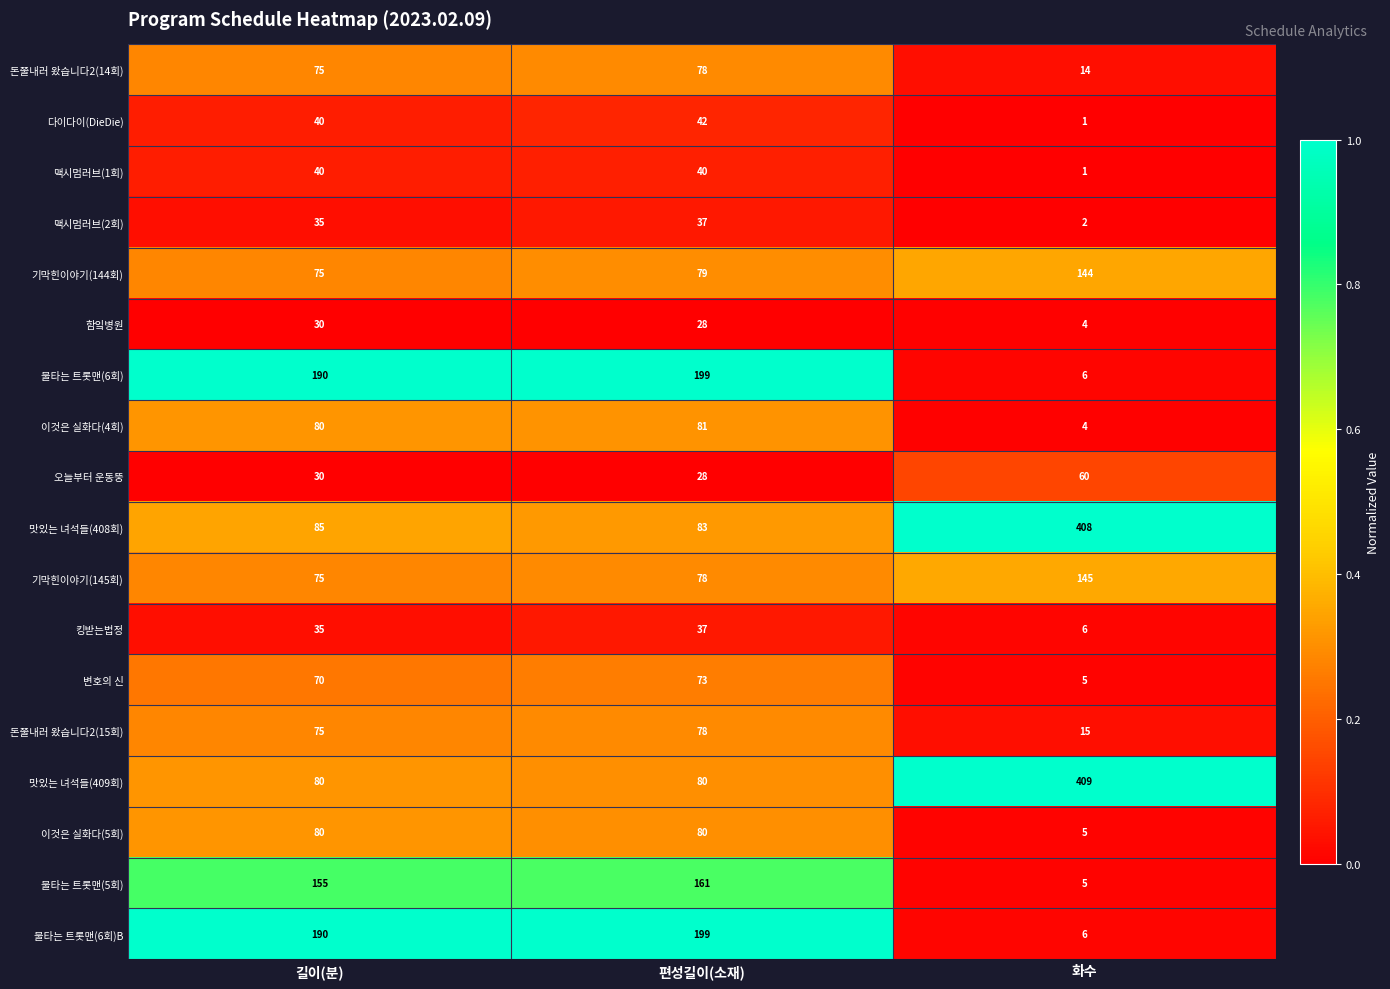

What is the greatest value displayed?

409